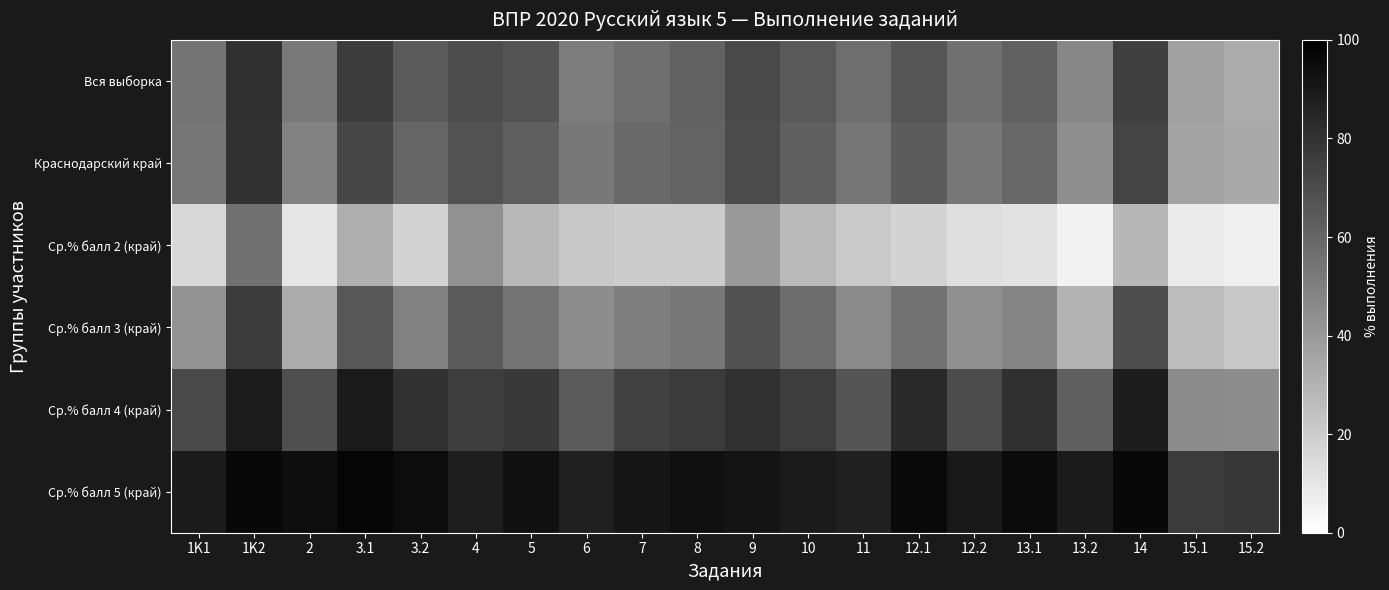

At how many categories does at least one series exceed 58?

20